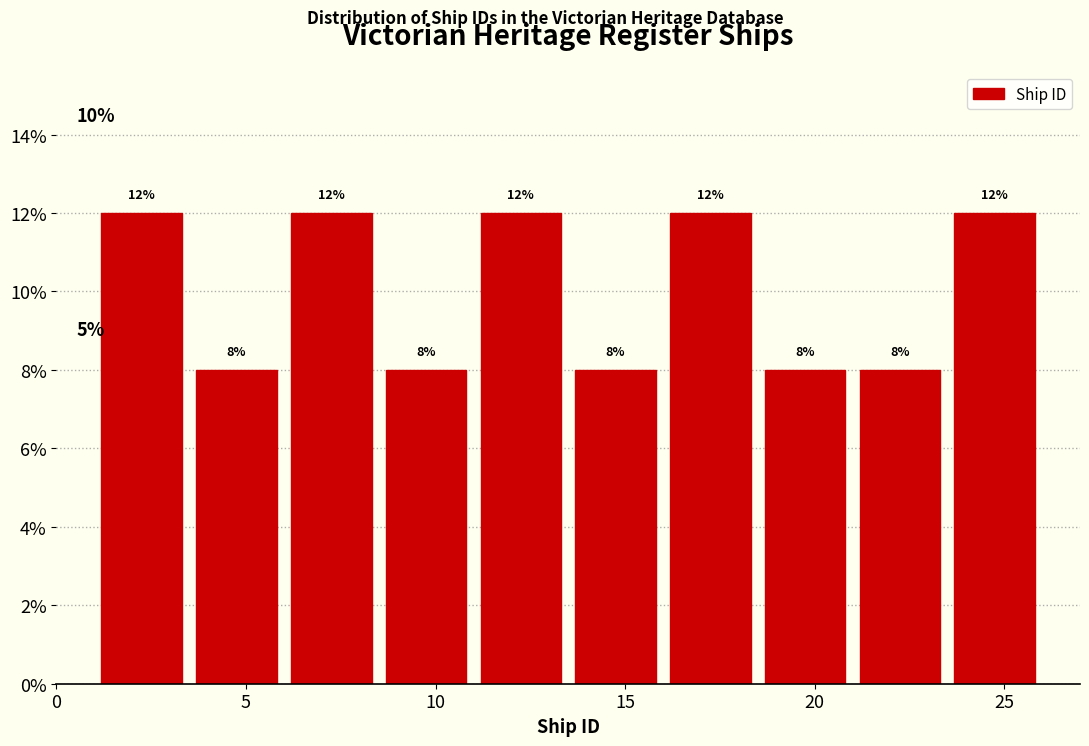

Reading left to right, list every bar in this chart as the range it spans on the x-axis followed by its height.

1.0 to 3.5: 12
3.5 to 6.0: 8
6.0 to 8.5: 12
8.5 to 11.0: 8
11.0 to 13.5: 12
13.5 to 16.0: 8
16.0 to 18.5: 12
18.5 to 21.0: 8
21.0 to 23.5: 8
23.5 to 26.0: 12